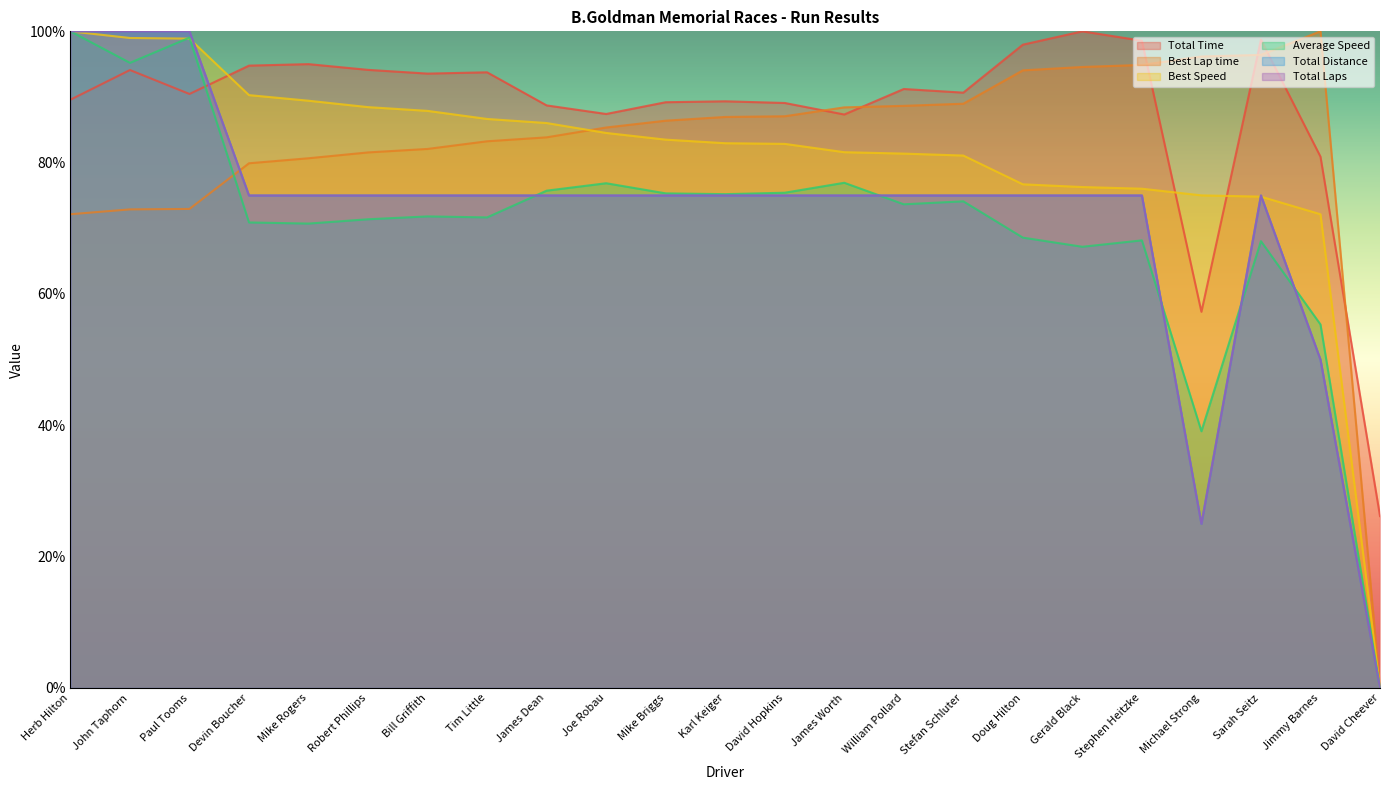

How many times do Best Speed and Best Lap time cross each other?

1